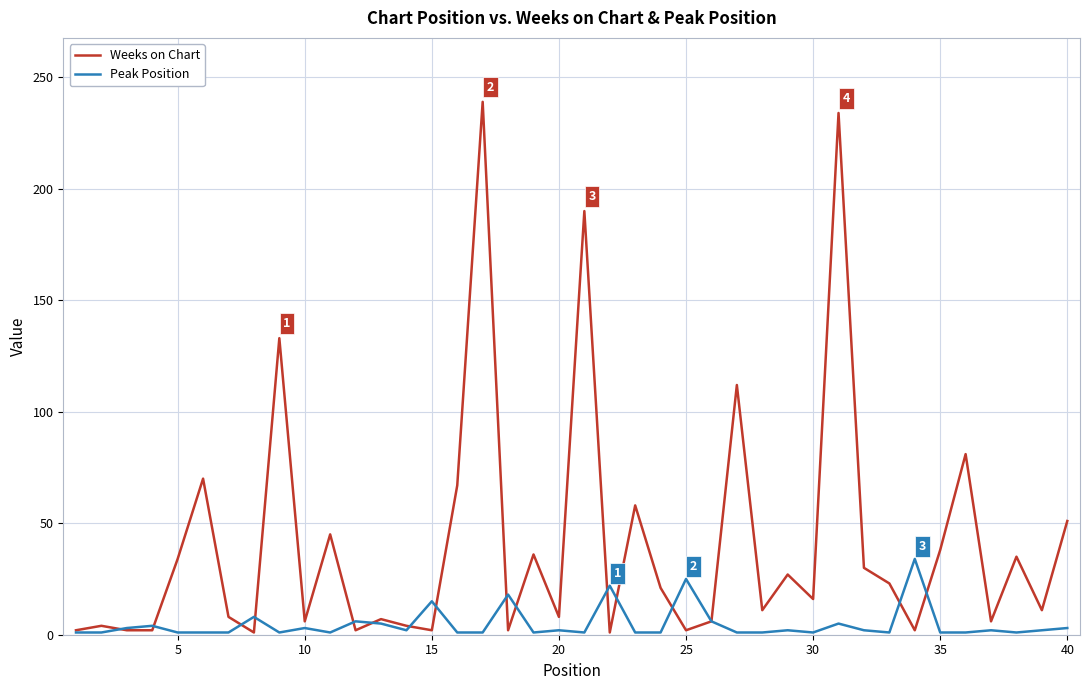

Rank the series by their average value, from highest to lowest.

Weeks on Chart, Peak Position